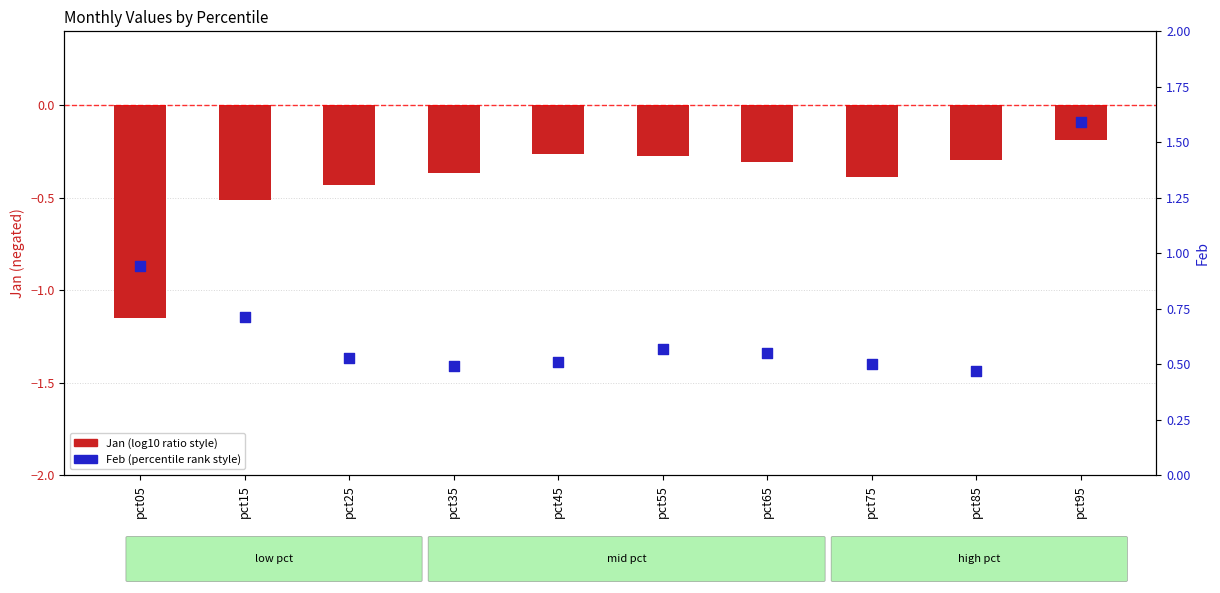

At which category is the sum across all series the highest?

pct95